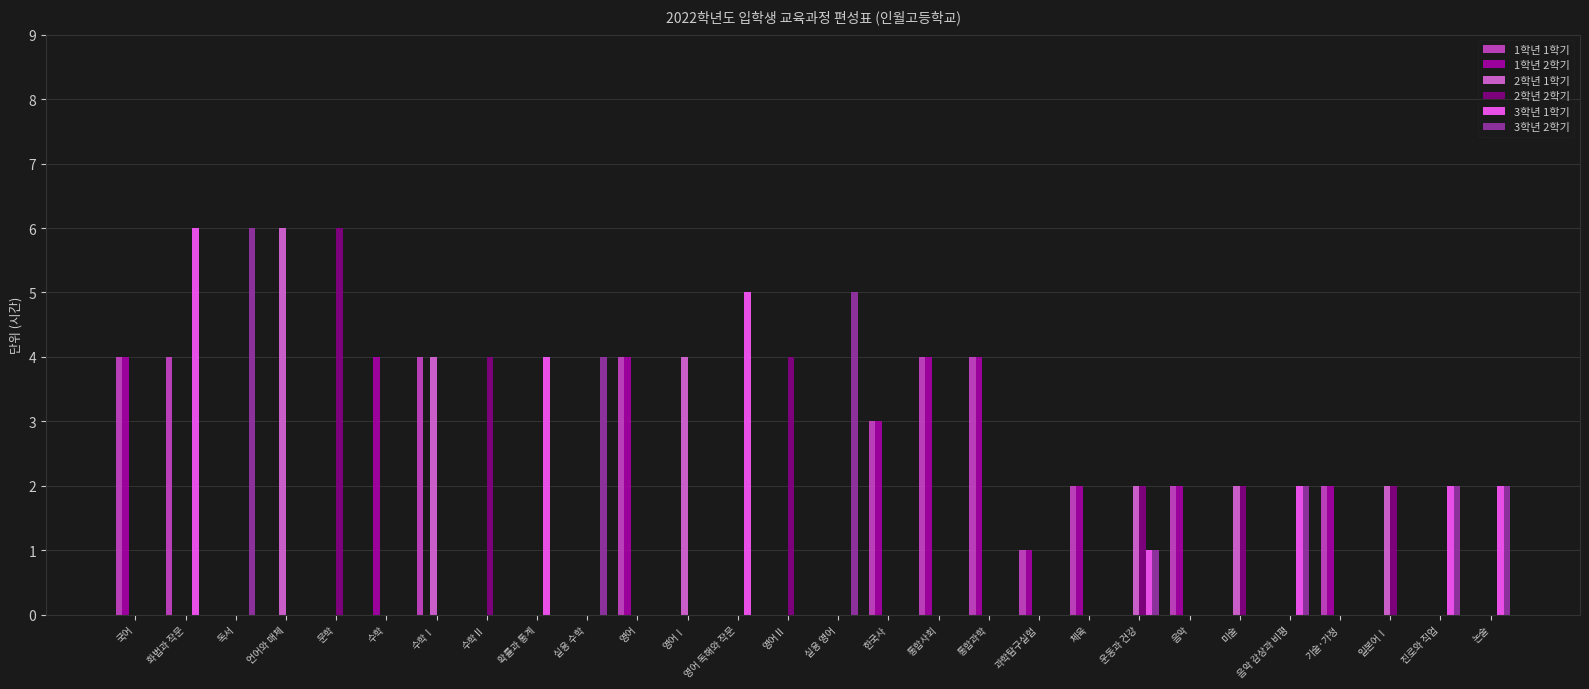

How many groups of bars are there?

28